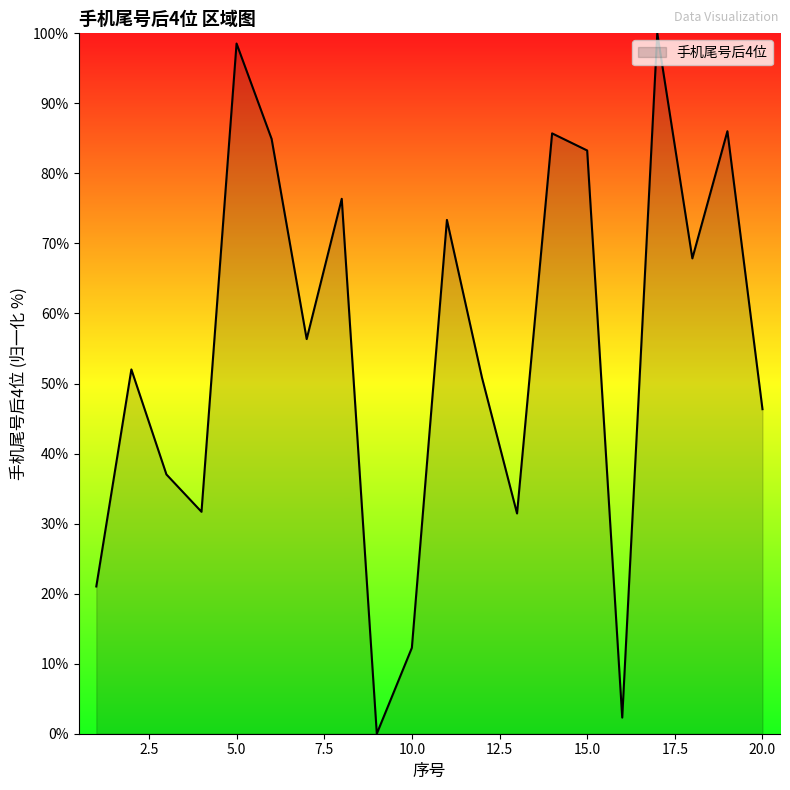

What is the maximum value shown in the chart?

100.0